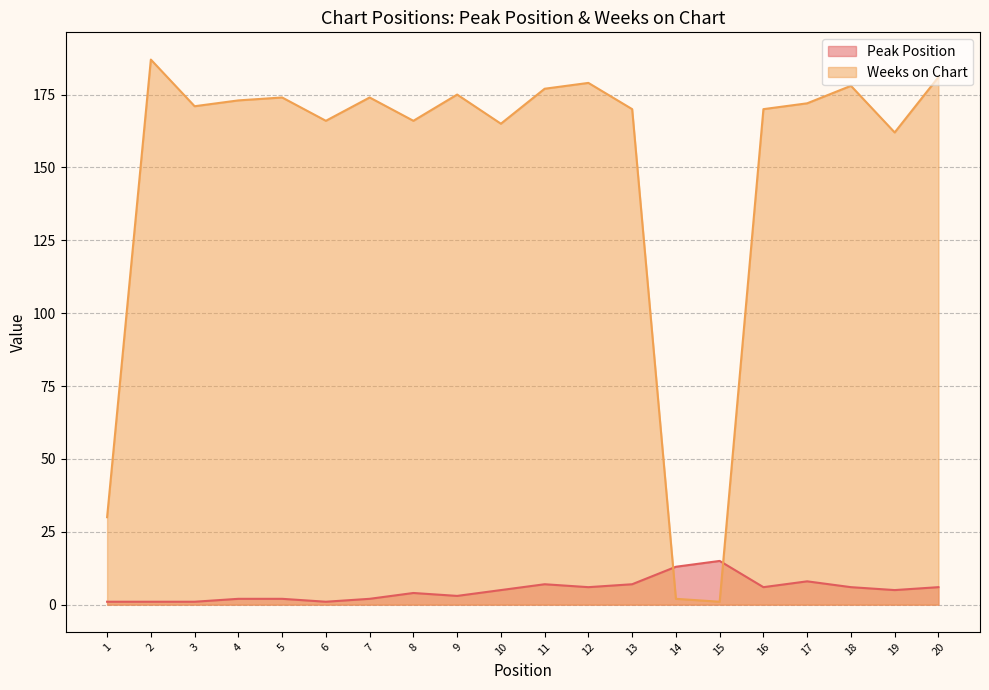

Does the chart have visible grid lines?

Yes